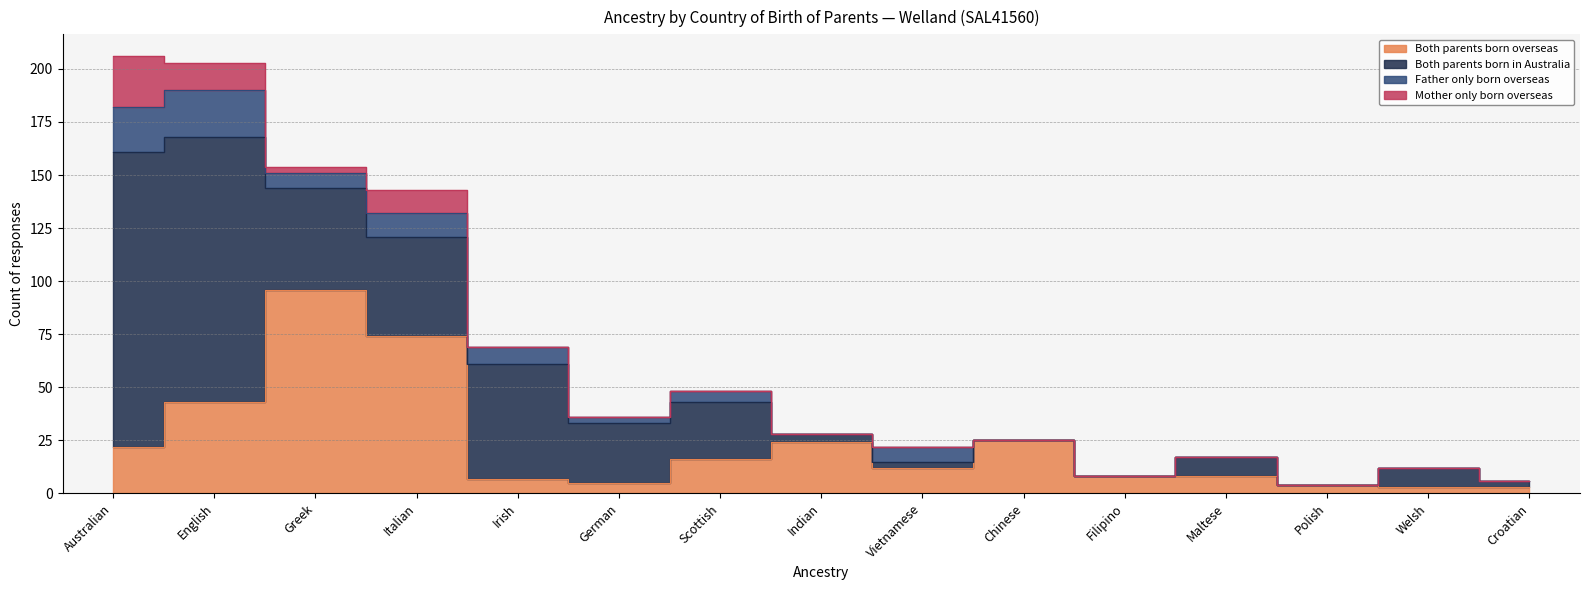

What is the value of the Mother only born overseas point at the 3rd from the left?

3